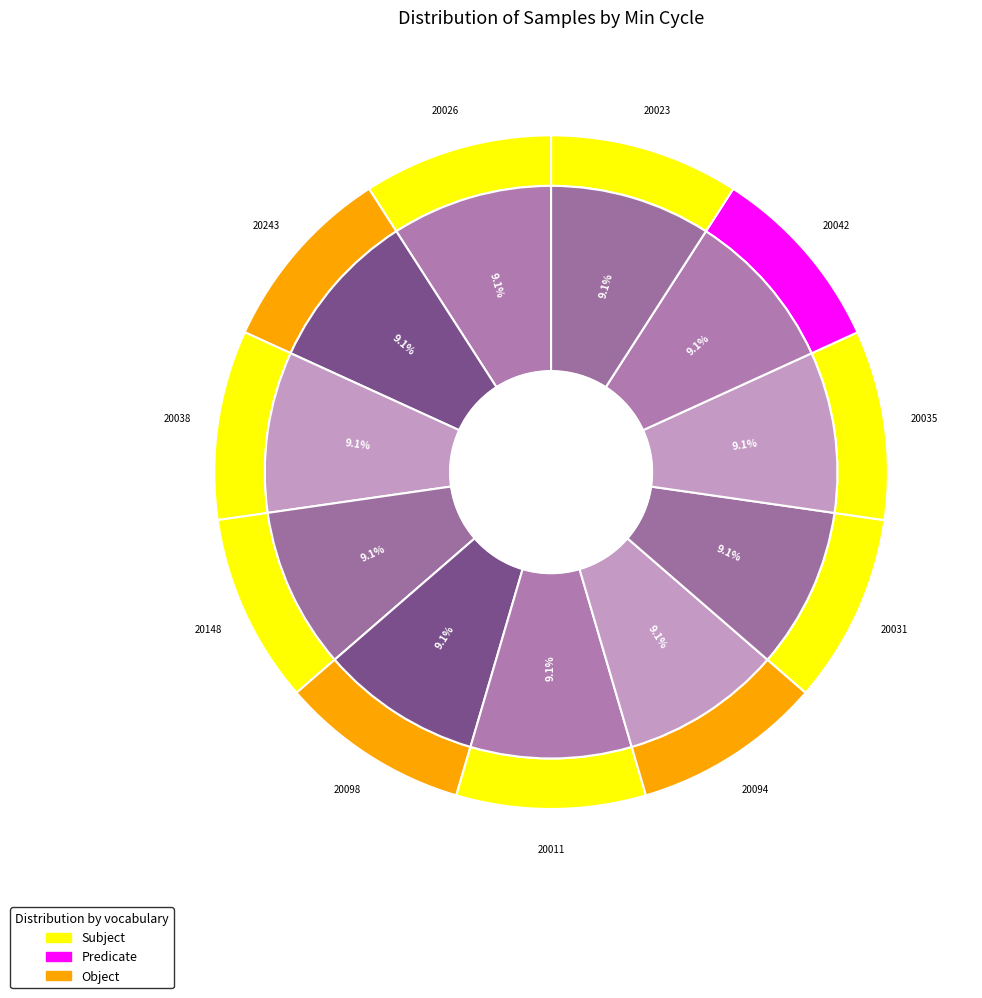

Which has a higher value, 20243 or 20026?

20026